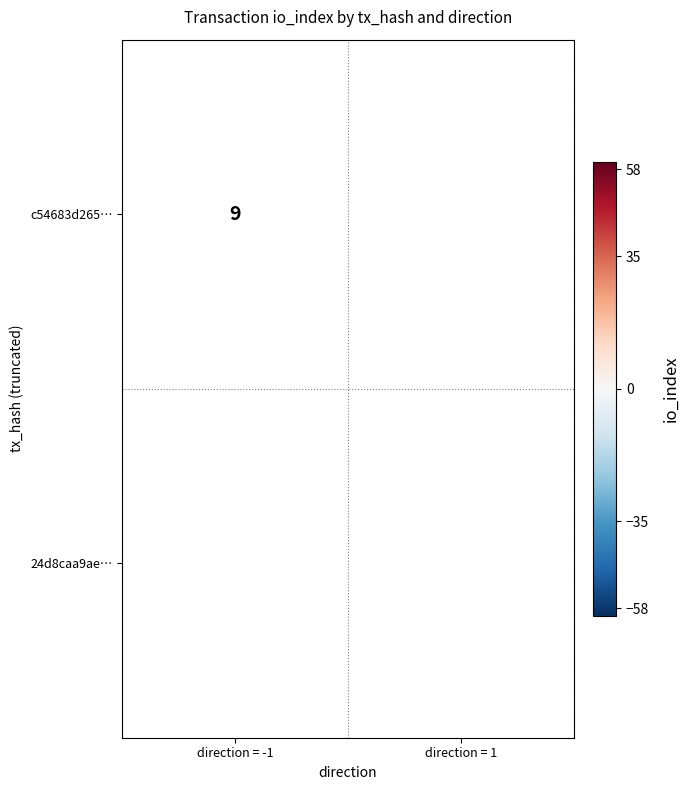

What is the maximum value shown in the chart?

58.0